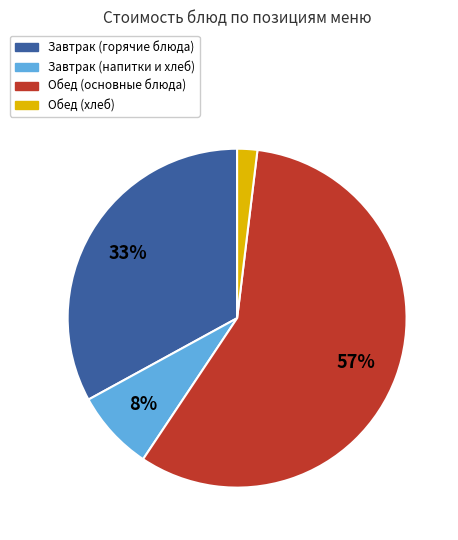

What is the smallest slice in the pie chart?

Обед (хлеб)